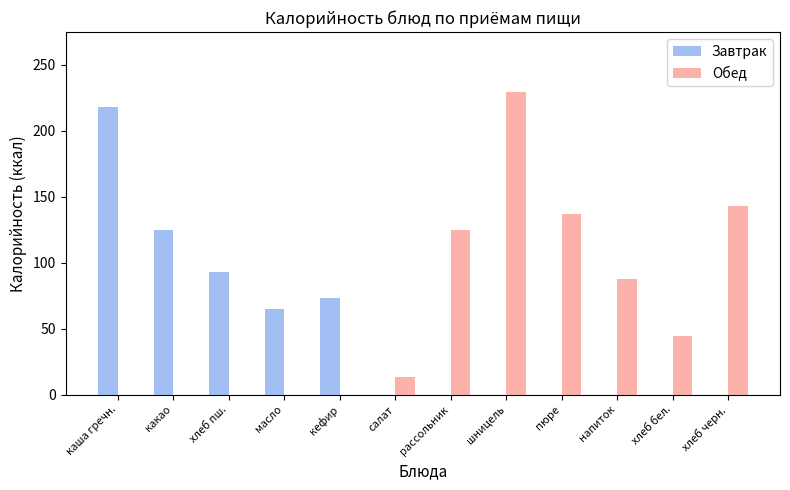

Is it true that Завтрак equals 0.0 at напиток?

True